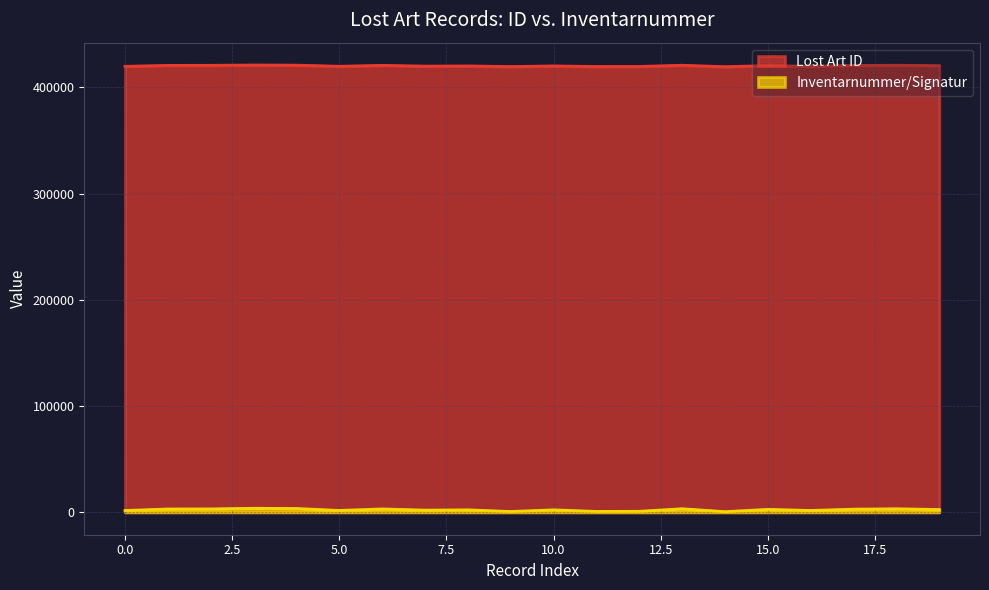

Rank the series at 2010-08-31 from highest to lowest value.

Lost Art ID, Inventarnummer/Signatur